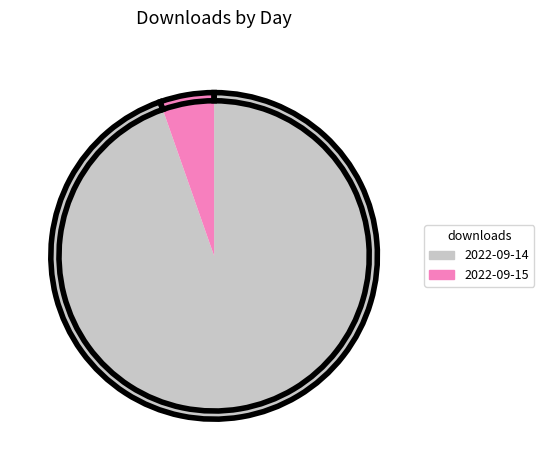

Between 2022-09-15 and 2022-09-14, which is larger?

2022-09-14